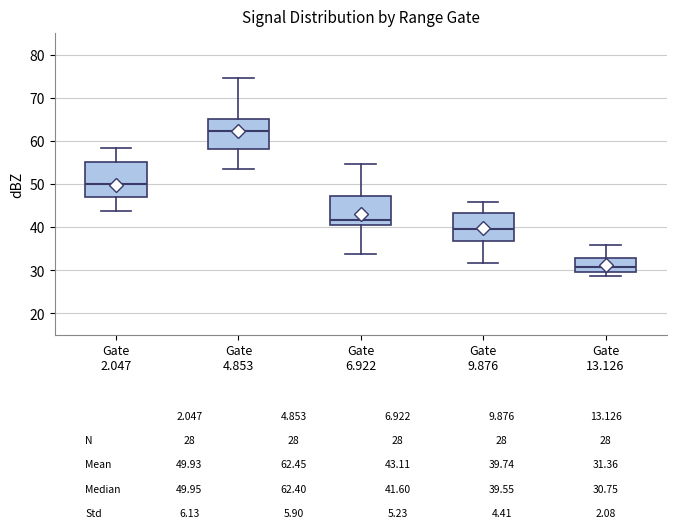

Which box's median line is the highest?

Gate 4.853